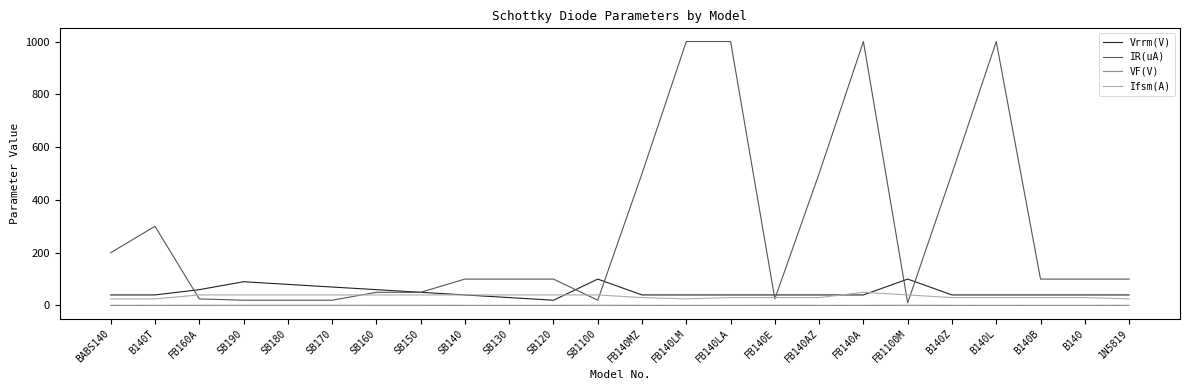

Is the value of Ifsm(A) at SB140 greater than the value of VF(V) at FB160A?

Yes